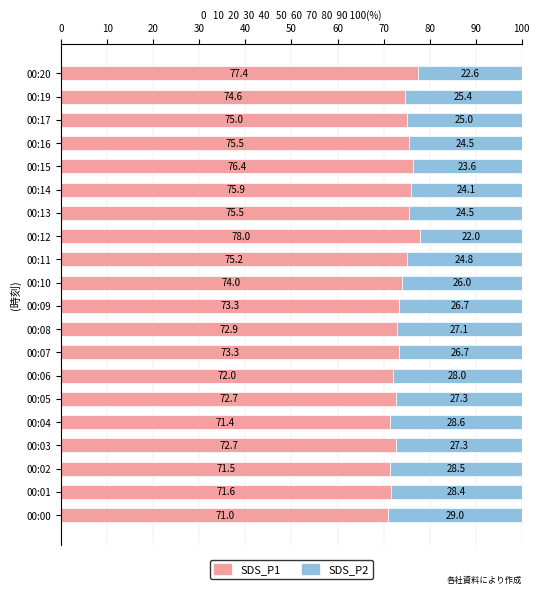

The value of SDS_P1 at 00:04 is 28.1. True or false?

False